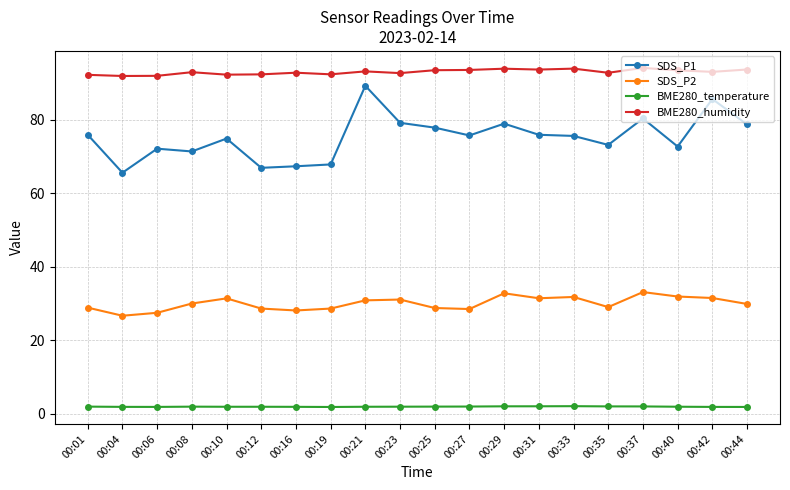

True or false: SDS_P1 and BME280_humidity cross at least once.

False